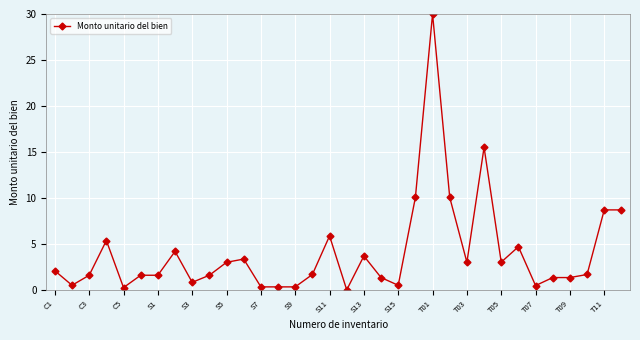

True or false: there are more than 2 points higher than both neighbors.

True